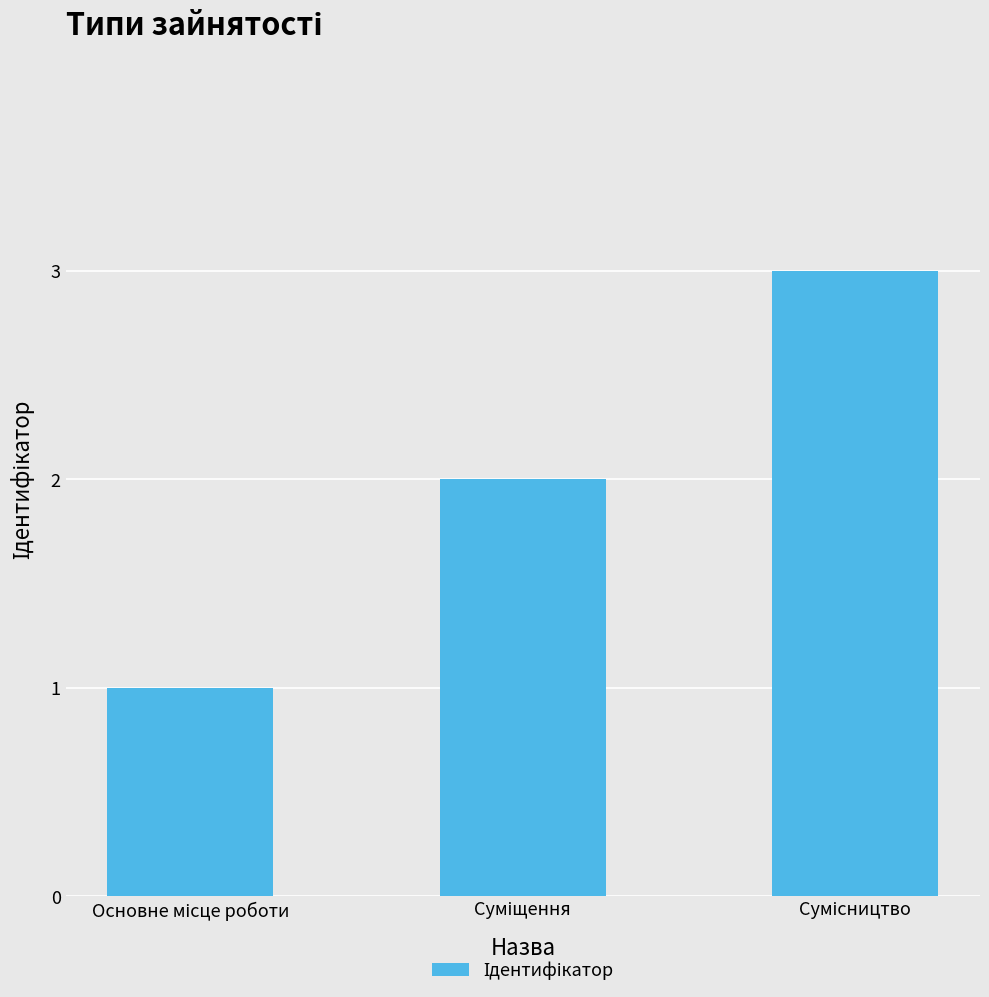

What is the sum of all values?

6